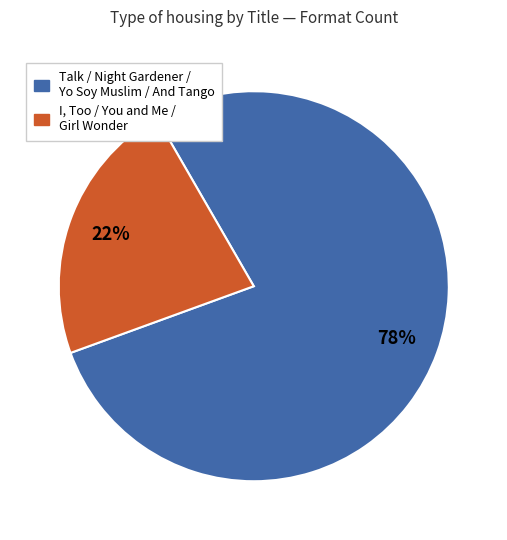

To the nearest percent, what is the difference between the largest and smallest slice percentages?

56%